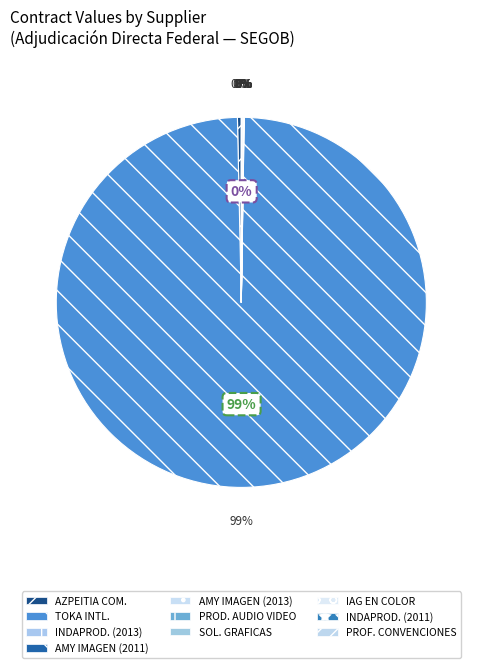

The AMY IMAGEN Y SERVICIOS SA DE CV (2011) slice represents 0% of the pie. True or false?

True